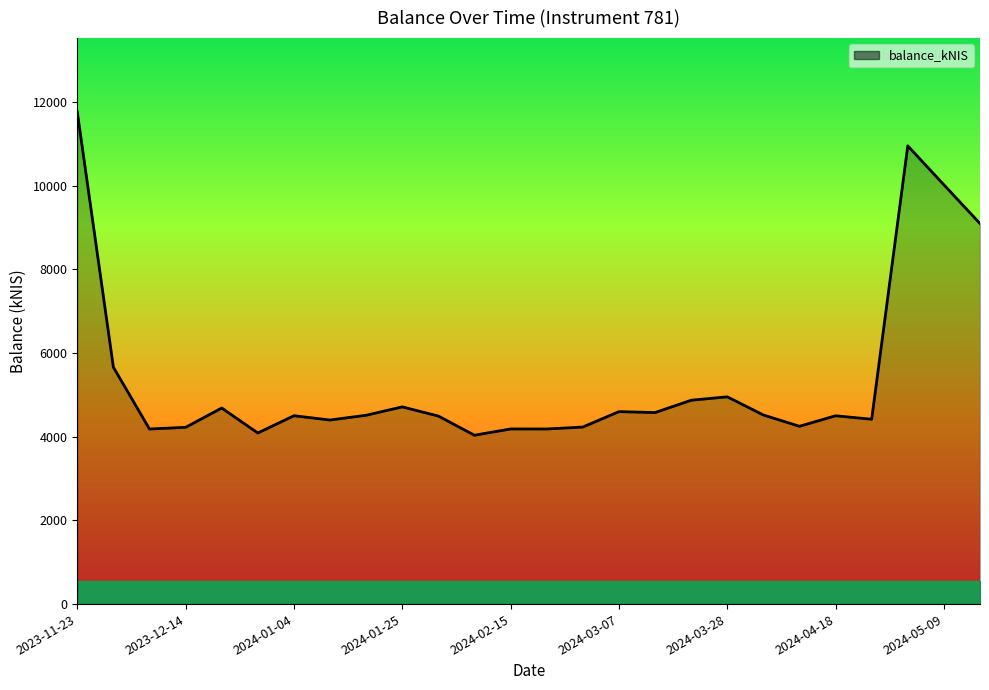

How many points are lower than both their immediate neighbors (excluding endpoints)?

8